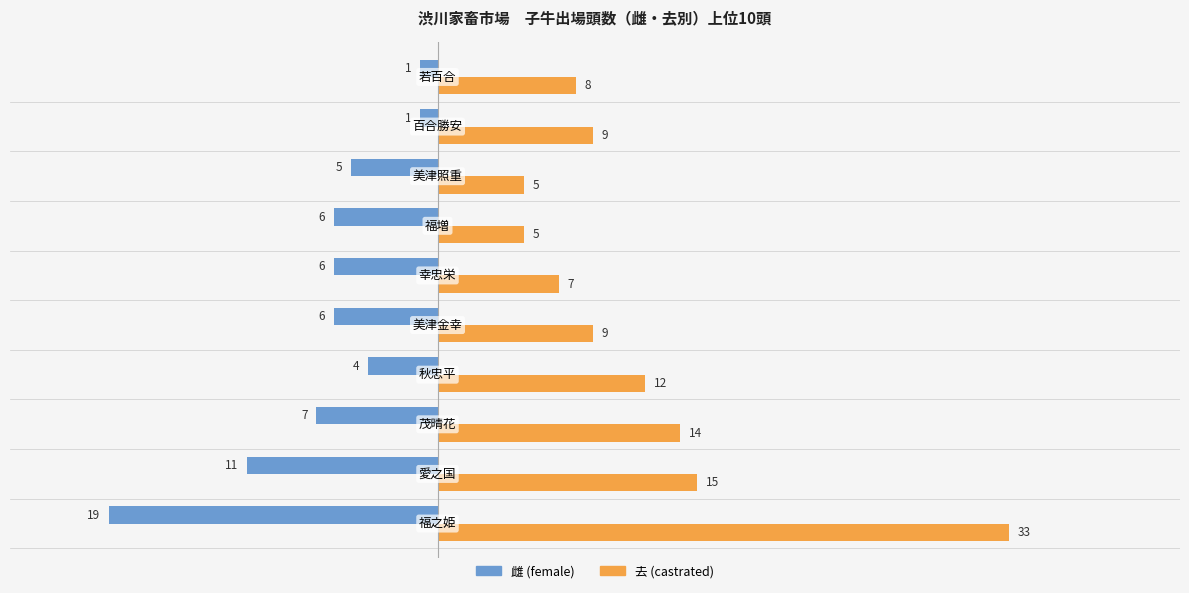

What is the smallest value displayed?

-19